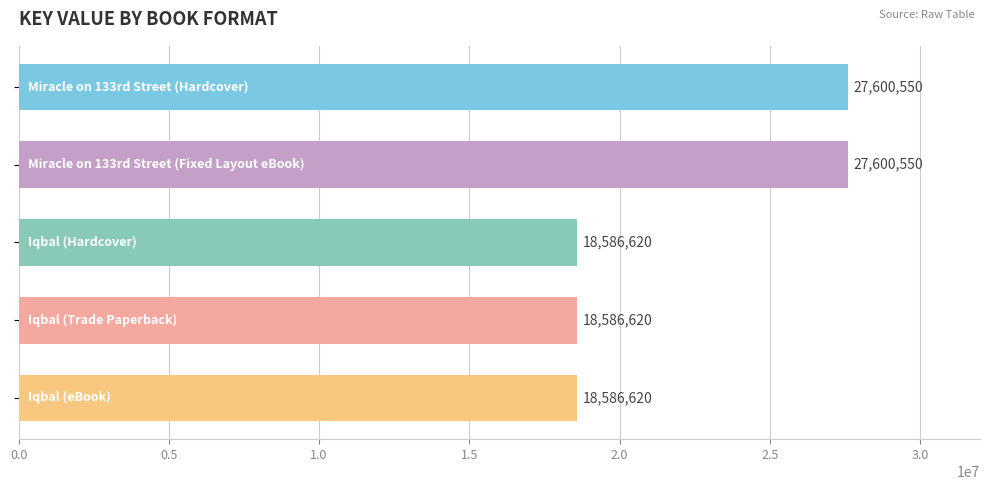

What is the sum of all values?

110960960